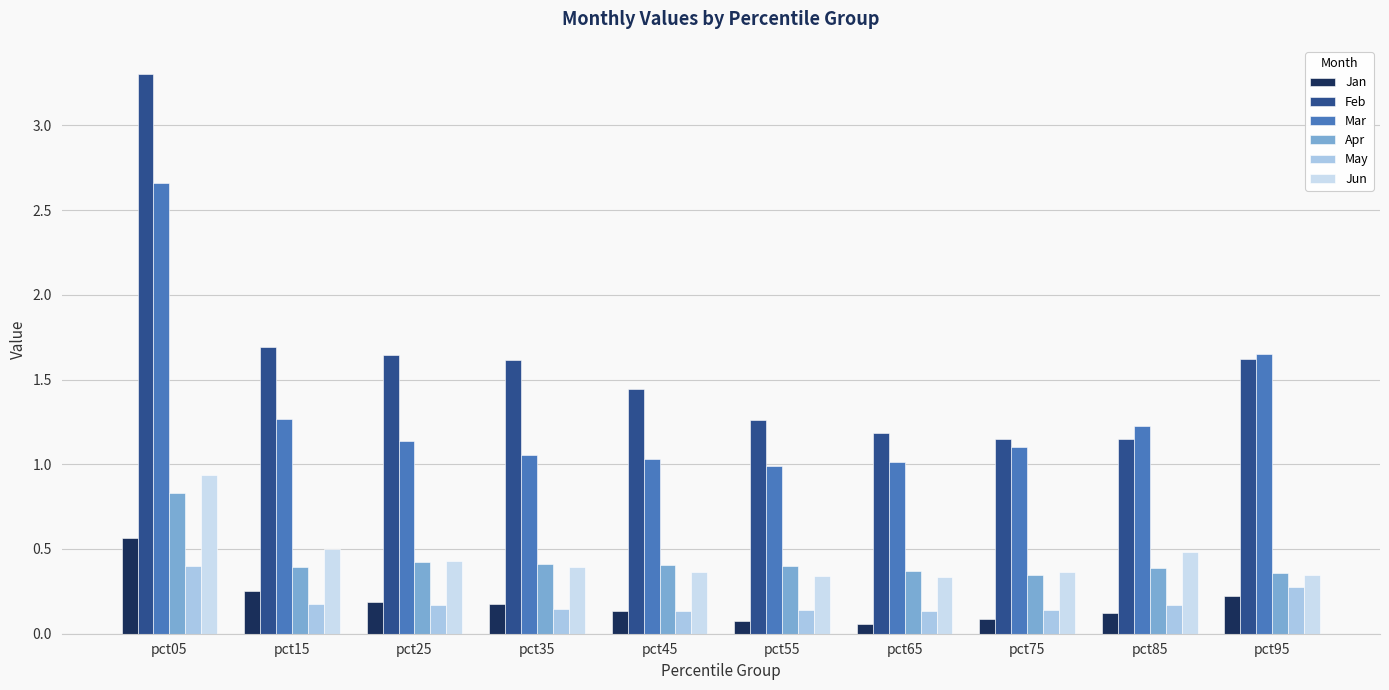

How many bars are there in total?

60